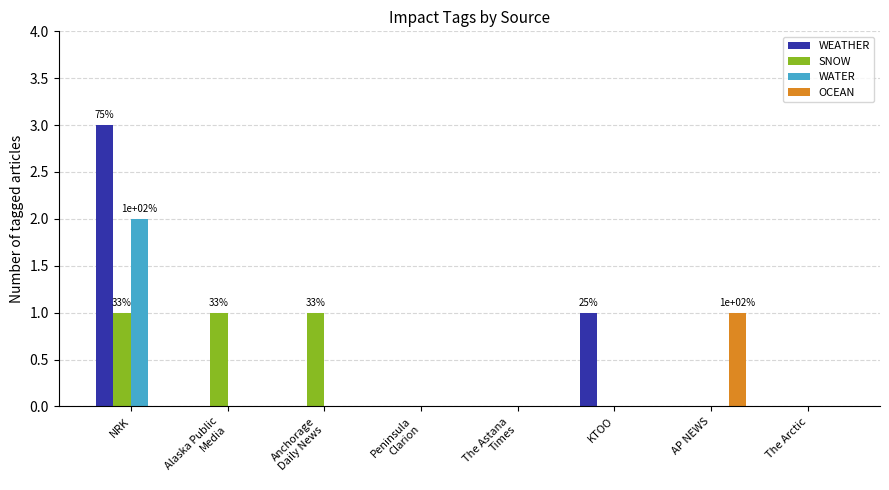

How many groups of bars are there?

8